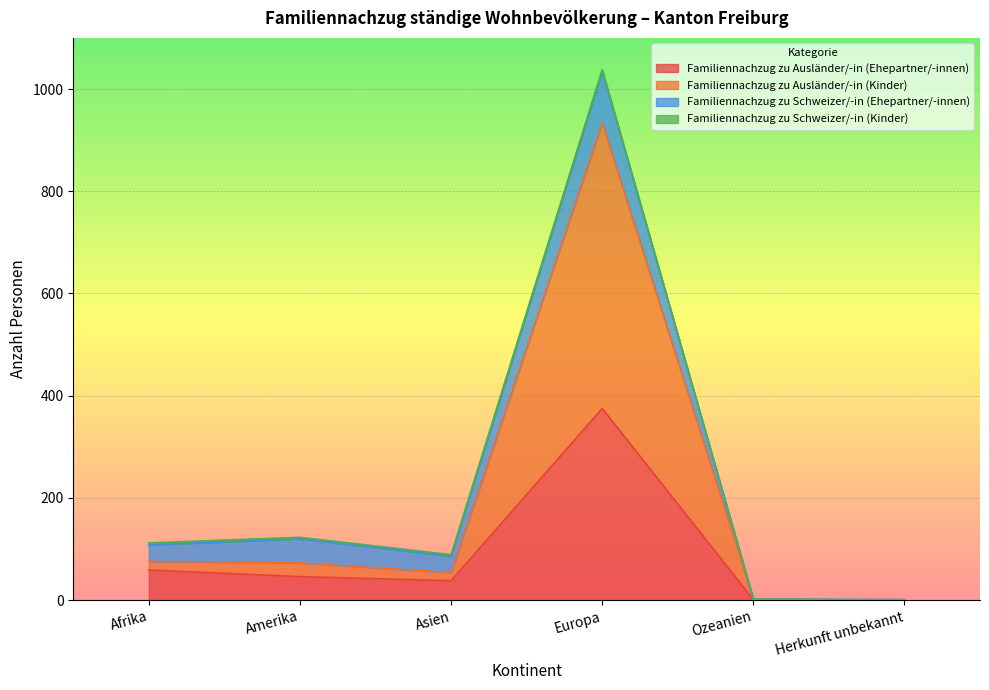

Count the number of categories in the chart.

6